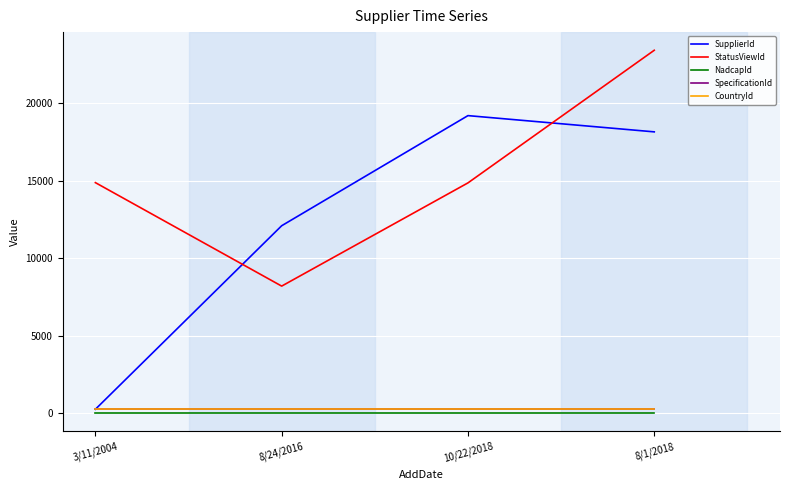

Reading left to right, what are all the values shown in this chart?

SupplierId: 3/11/2004=260	8/24/2016=12091	10/22/2018=19189	8/1/2018=18142
StatusViewId: 3/11/2004=14870	8/24/2016=8200	10/22/2018=14853	8/1/2018=23402
NadcapId: 3/11/2004=8	8/24/2016=8	10/22/2018=8	8/1/2018=8
SpecificationId: 3/11/2004=268	8/24/2016=268	10/22/2018=268	8/1/2018=268
CountryId: 3/11/2004=268	8/24/2016=268	10/22/2018=268	8/1/2018=268